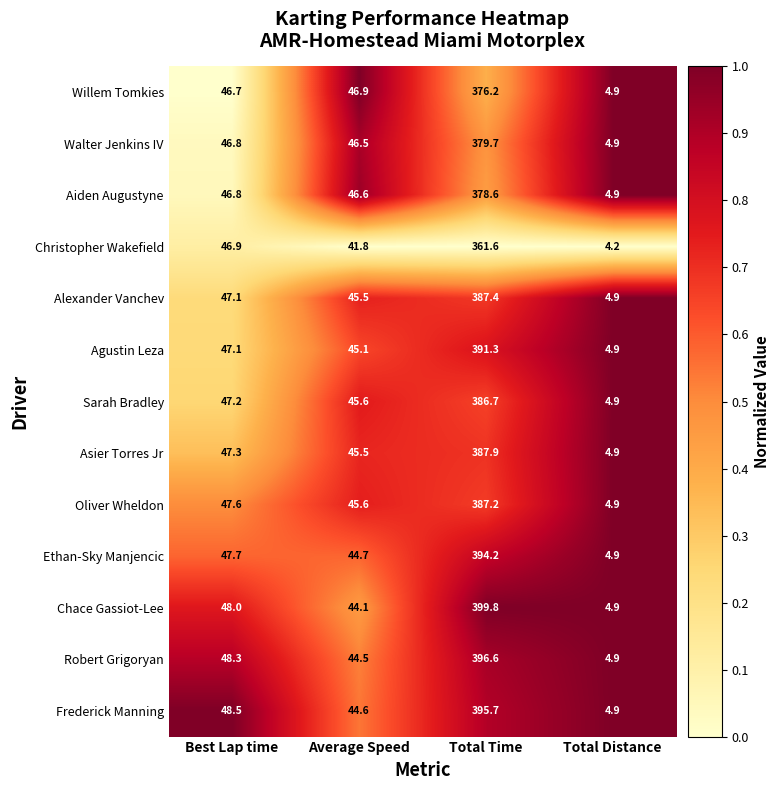

What is the smallest value displayed?

4.2